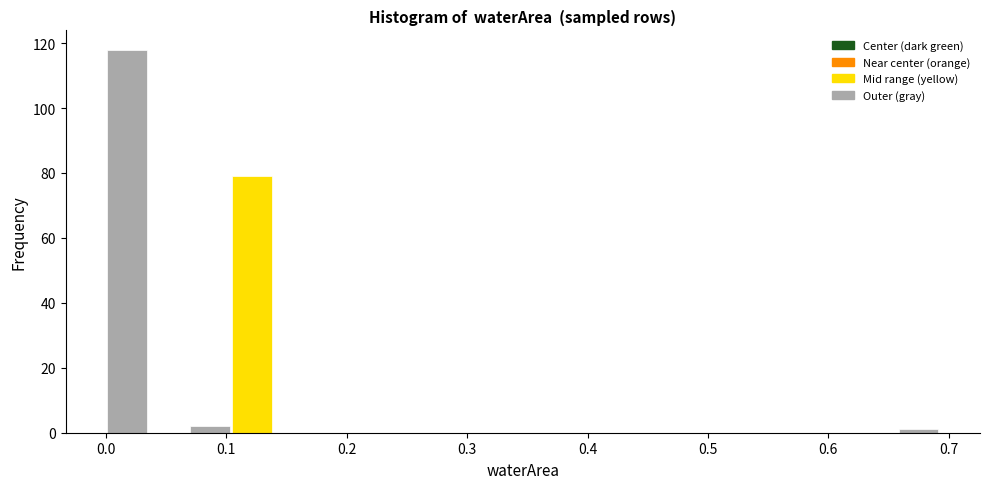

Around what value on the x-axis is the tallest bar? Give the approximate position of its centre, as read against the axis.

0.02